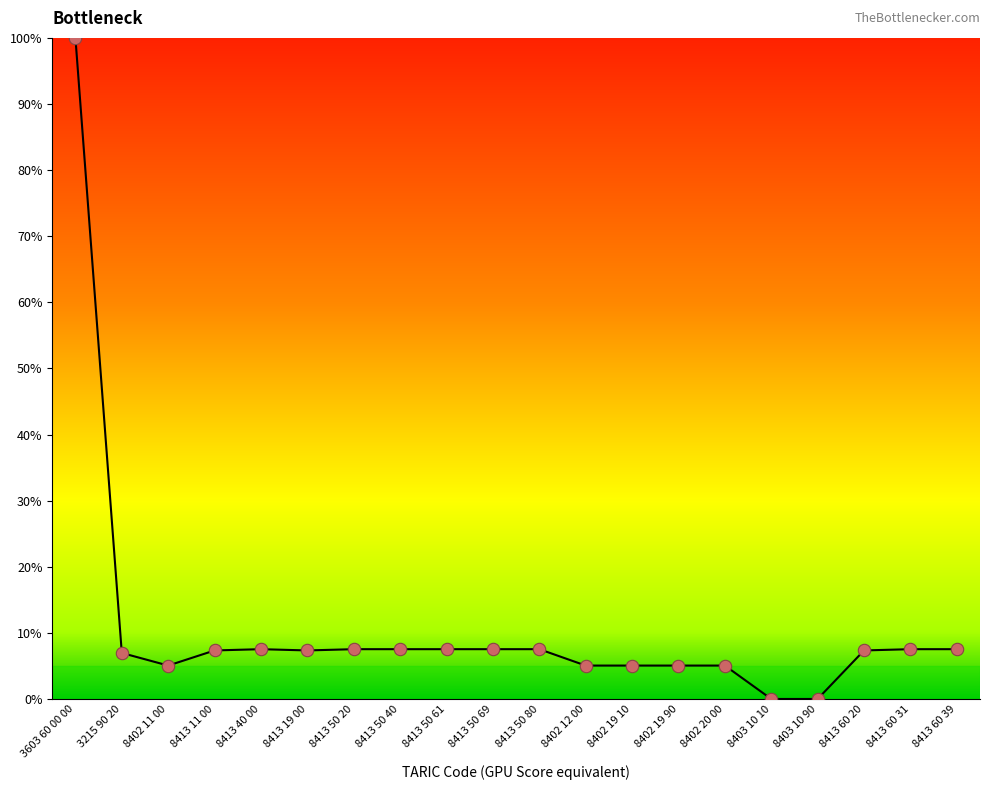

Between 3603 60 00 00 and 3215 90 20, which is larger?

3603 60 00 00